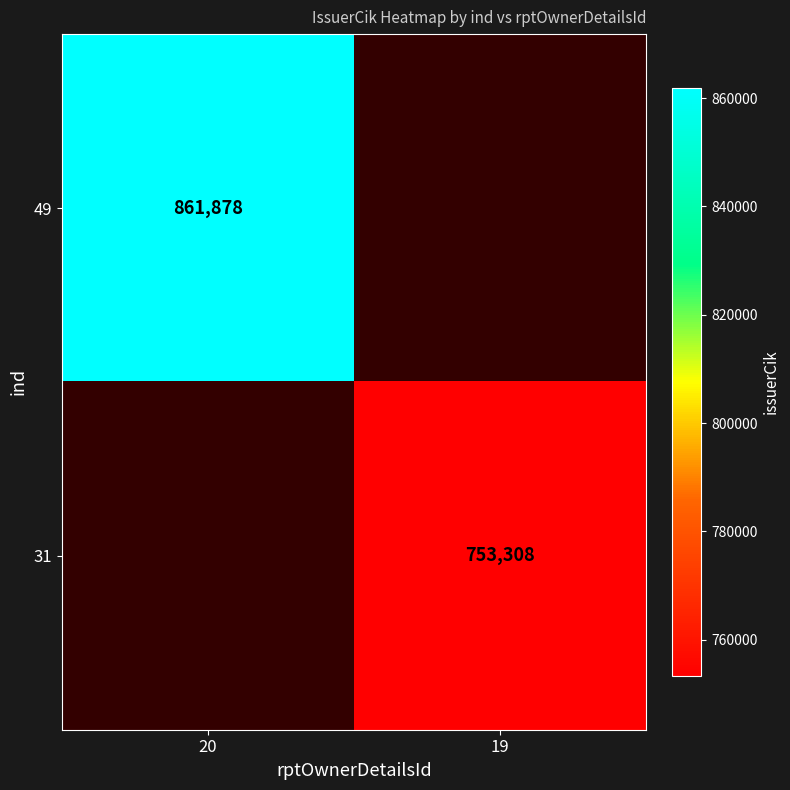

Which label corresponds to the smallest value in the chart?

19